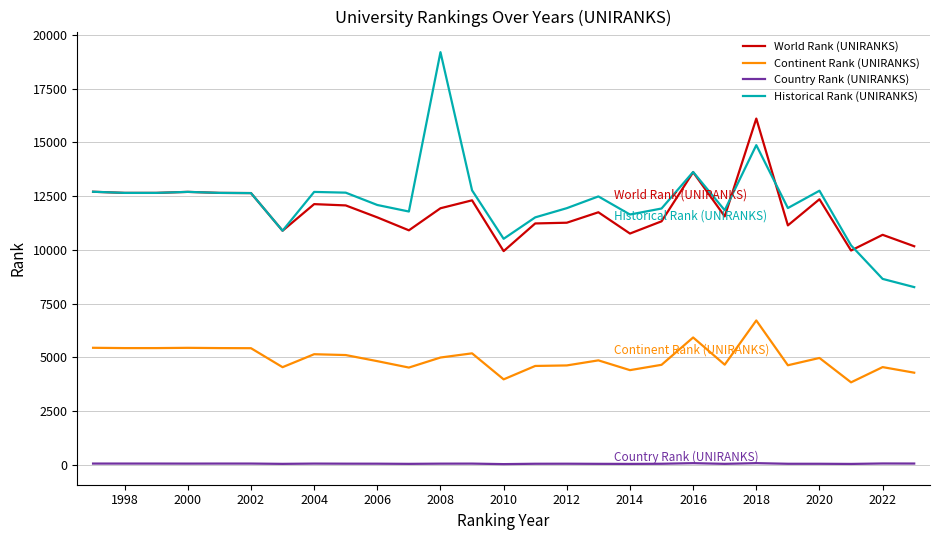

Rank the series by their maximum value, from lowest to highest.

Country Rank (UNIRANKS), Continent Rank (UNIRANKS), World Rank (UNIRANKS), Historical Rank (UNIRANKS)